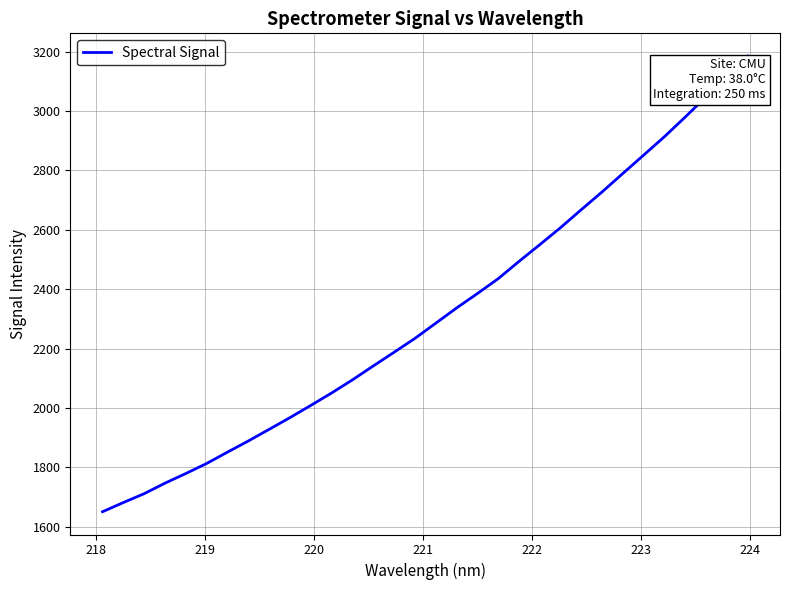

What is the difference between the maximum and minimum values?

1534.0